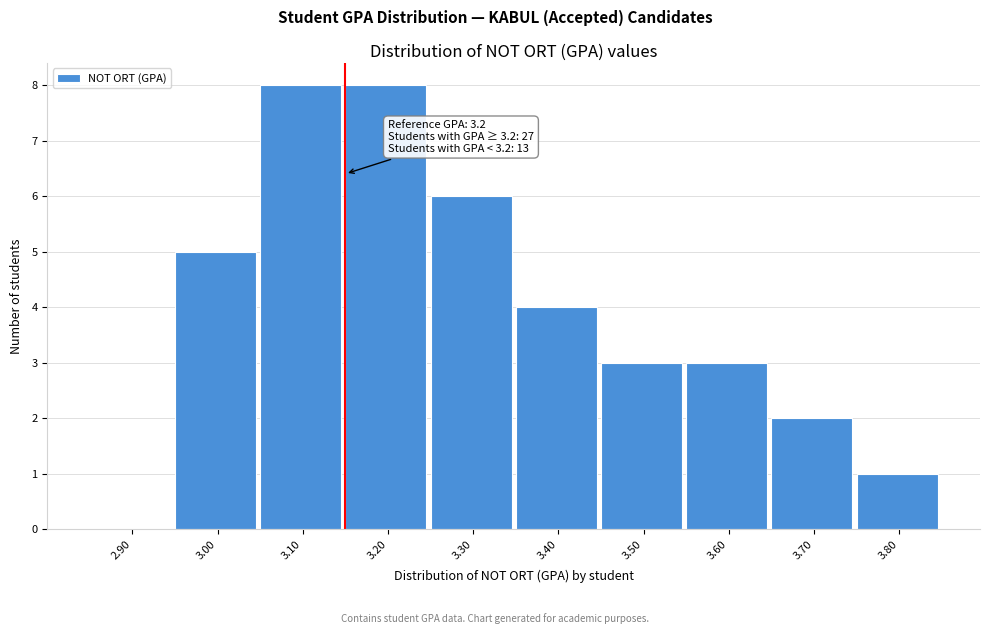

Reading left to right, extract all data points from this chart.

2.90=0	3.00=5	3.10=8	3.20=8	3.30=6	3.40=4	3.50=3	3.60=3	3.70=2	3.80=1